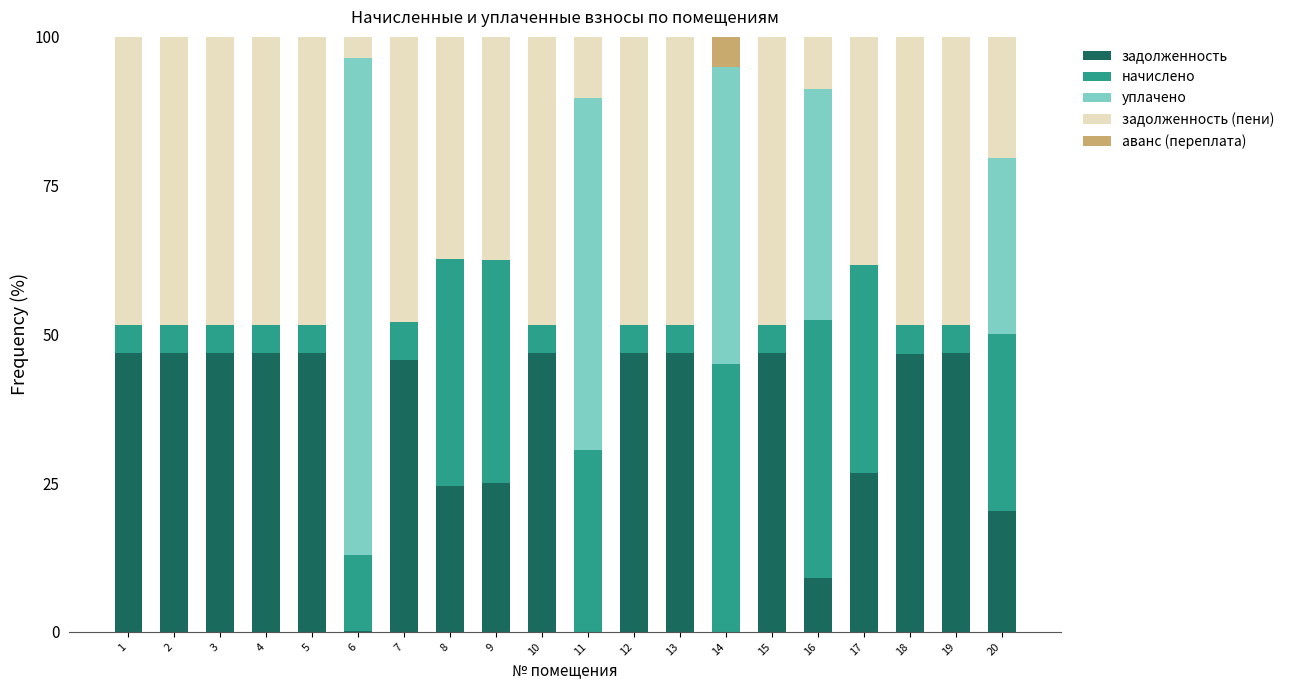

What are all the series names shown in the legend?

задолженность, начислено, уплачено, задолженность (пени), аванс (переплата)